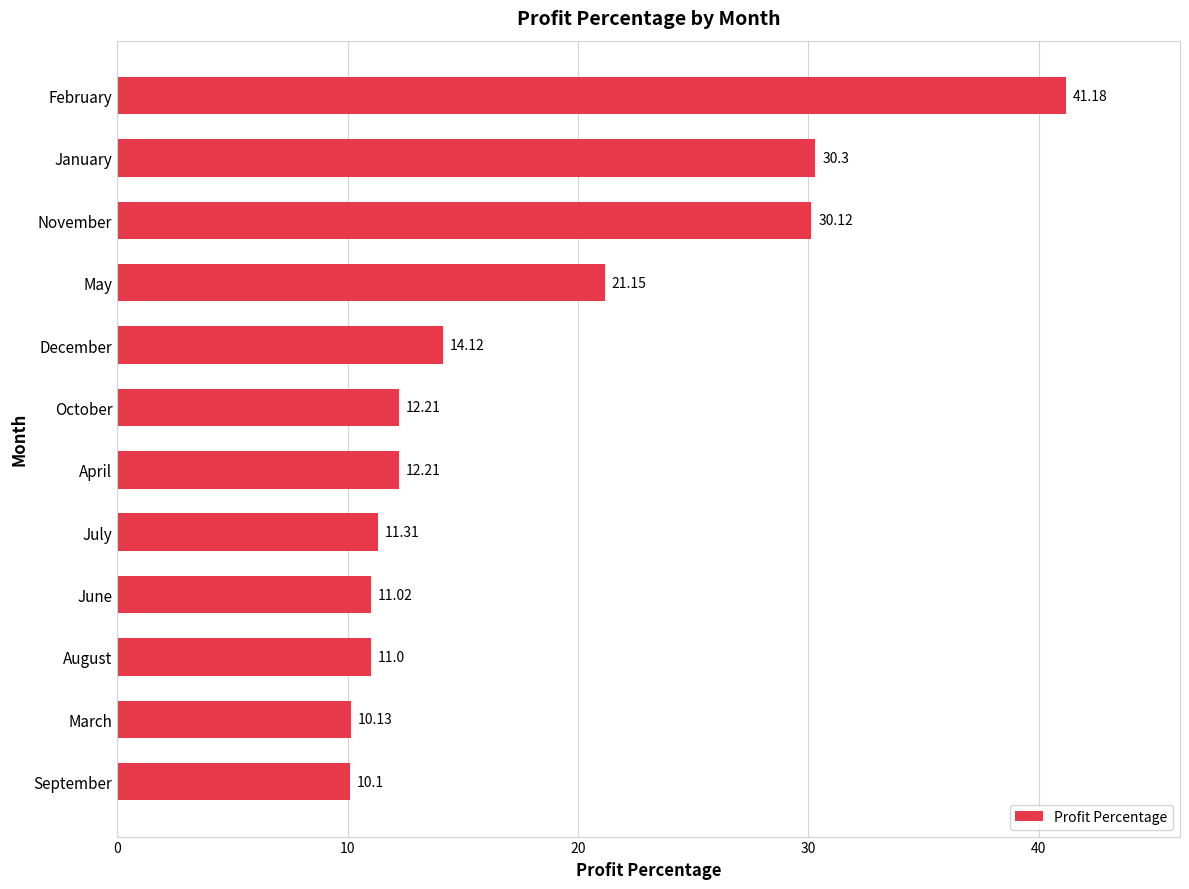

How many data points does each series have?

12